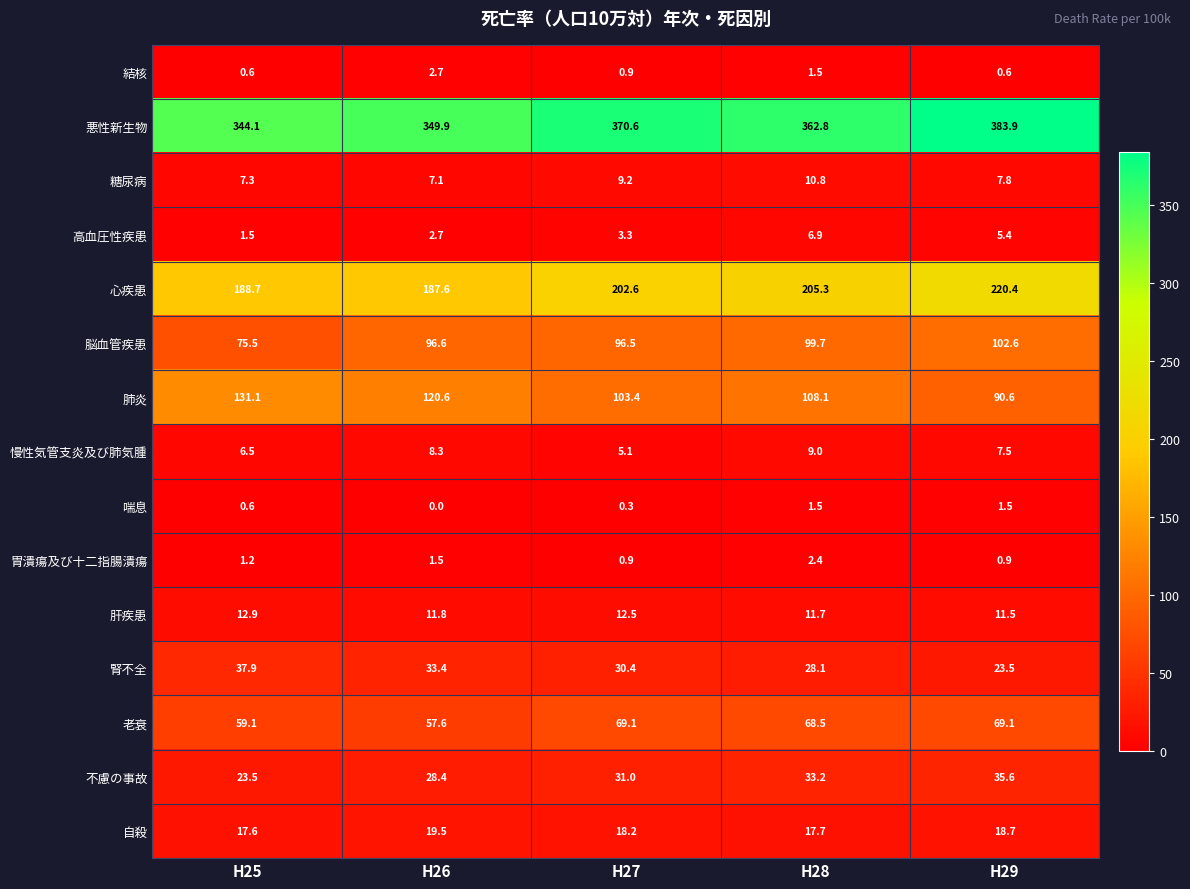

Which category has the highest value across all series?

H29